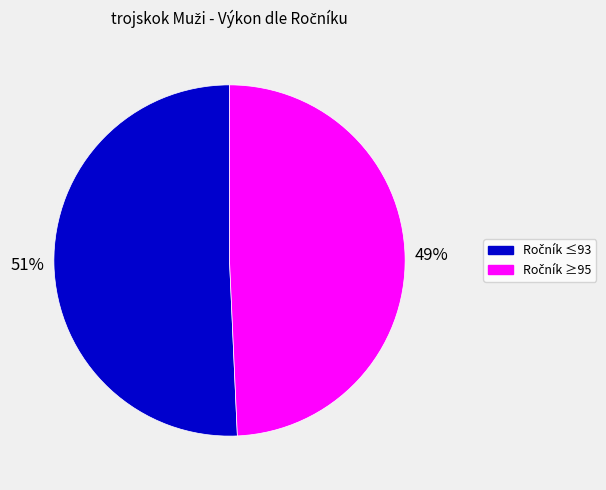

Is there a majority slice in this chart?

Yes